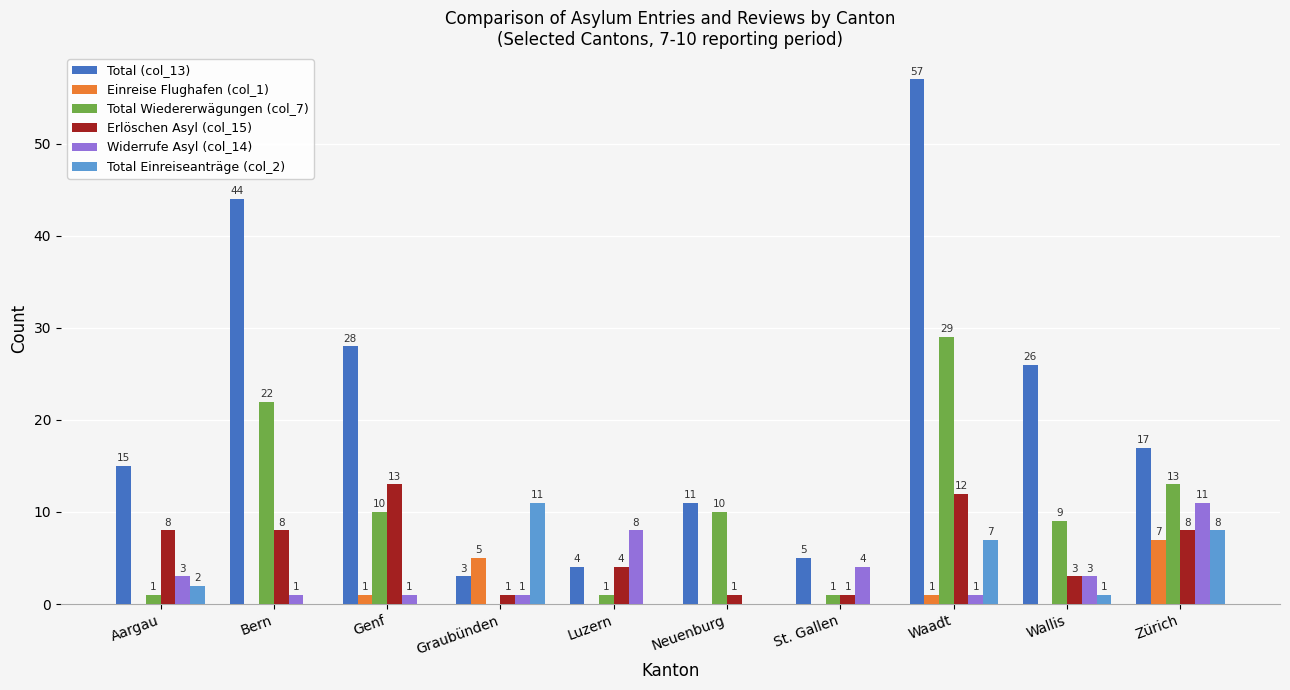

Which series has the largest total across all categories?

Total (col_13)